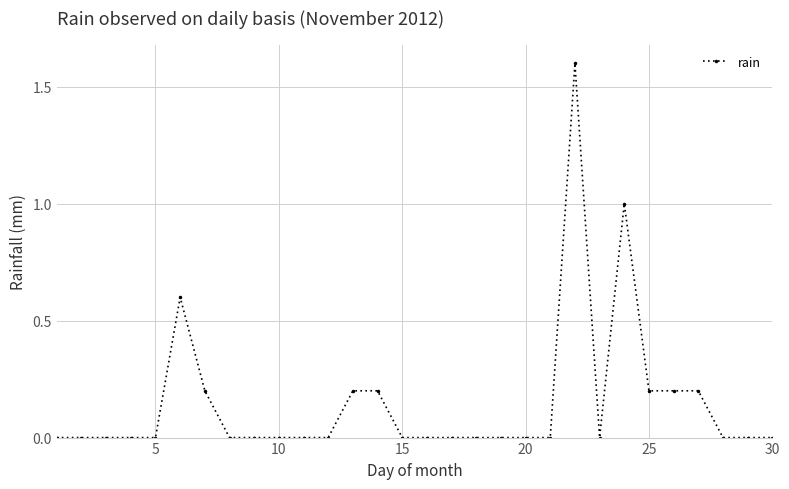

Does the chart have visible grid lines?

Yes